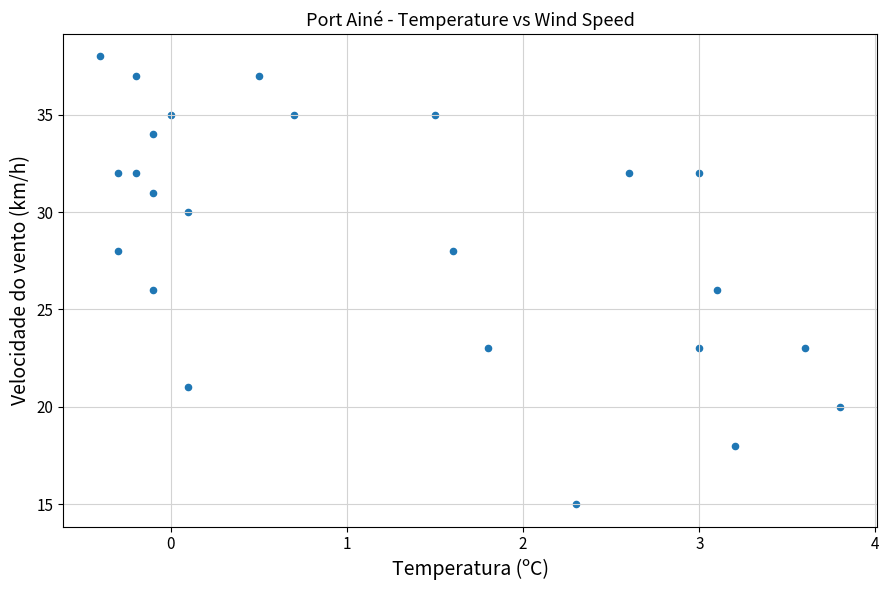

What is the range of Y values (max minus min)?

23